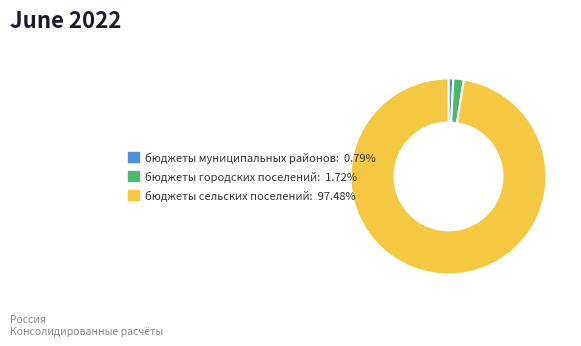

Between бюджеты сельских поселений and бюджеты городских поселений, which is larger?

бюджеты сельских поселений